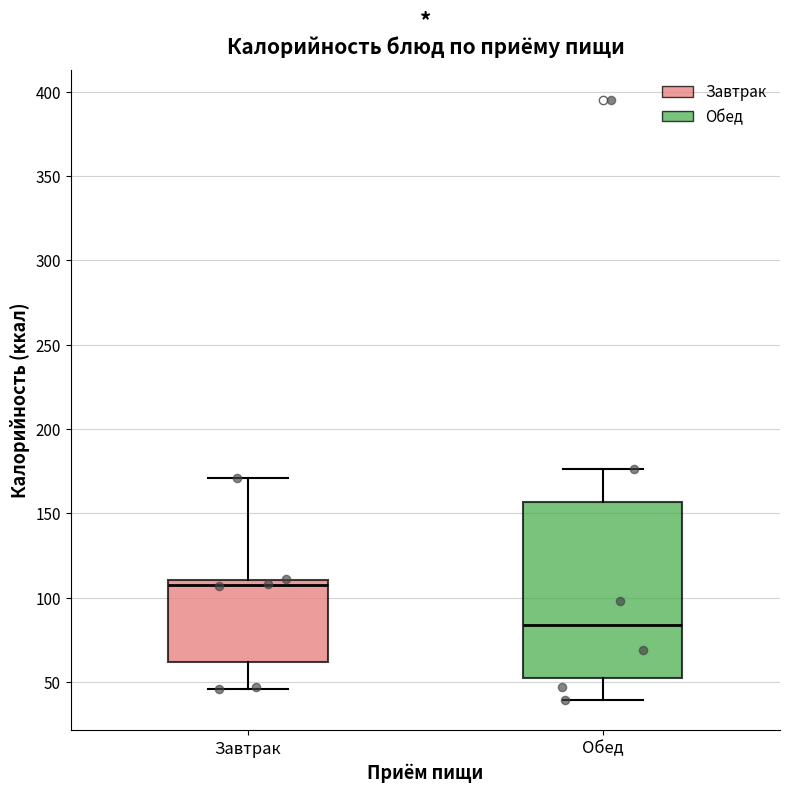

Comparing the boxes themselves (not the whiskers), which one is the tallest?

Обед